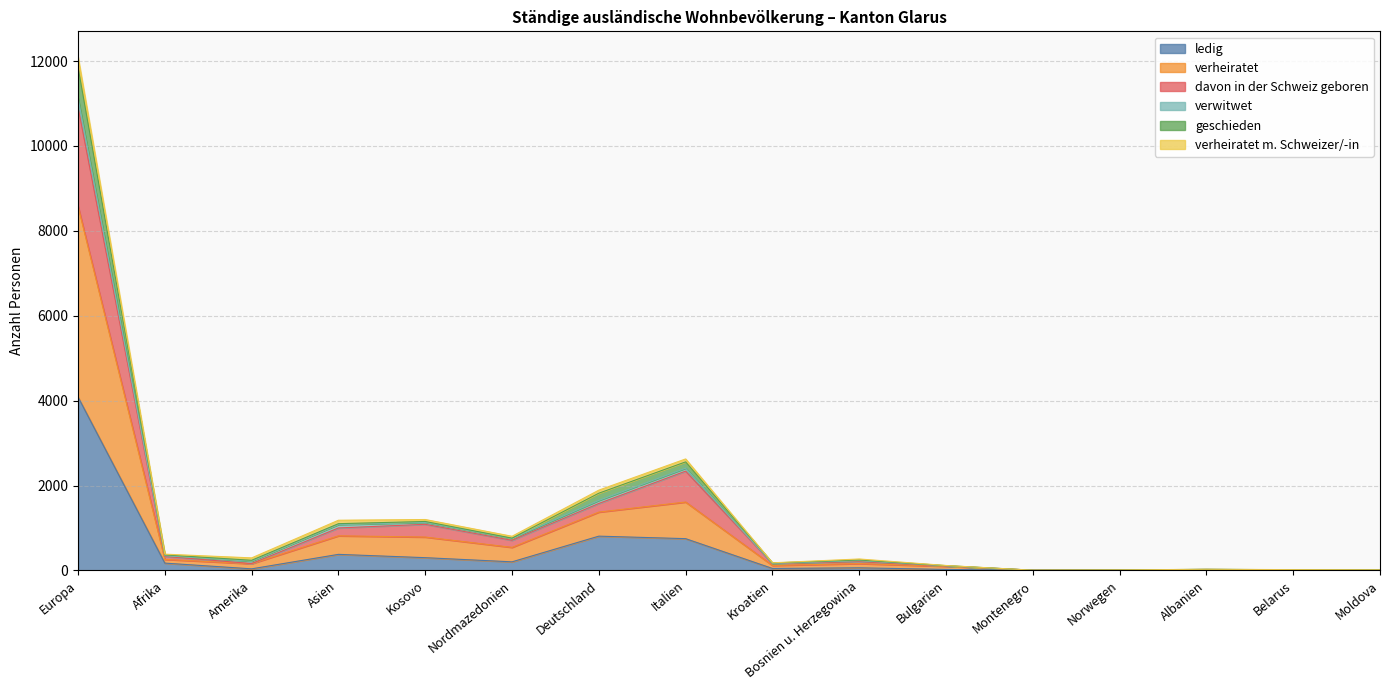

At which category is the sum across all series the highest?

Europa